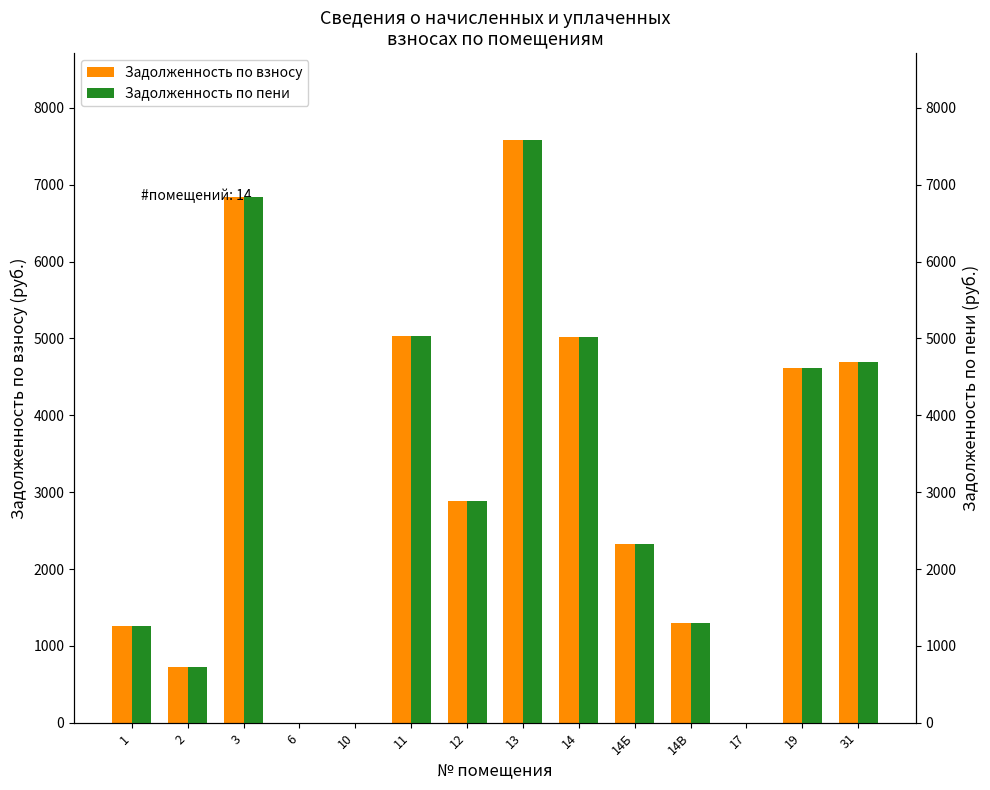

How many positive values does the Задолженность по взносу series have?

11